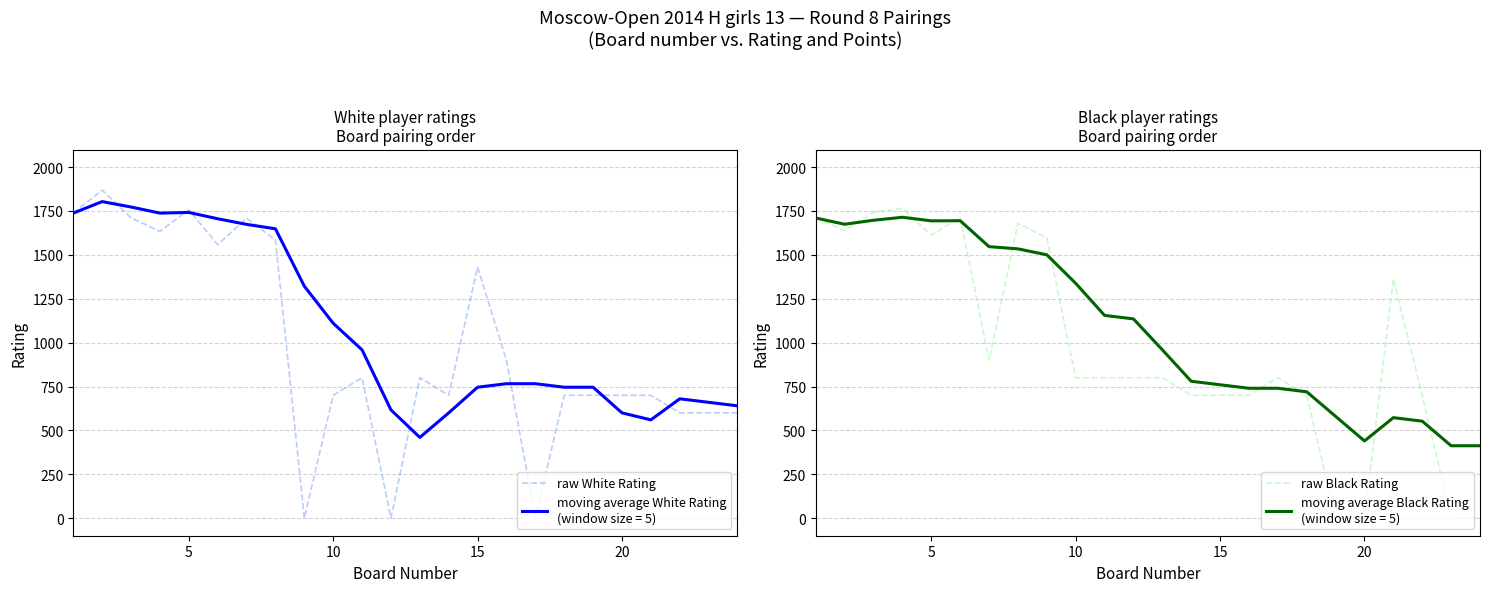

What is the difference between the second highest and minimum values in the raw White Rating series?

1757